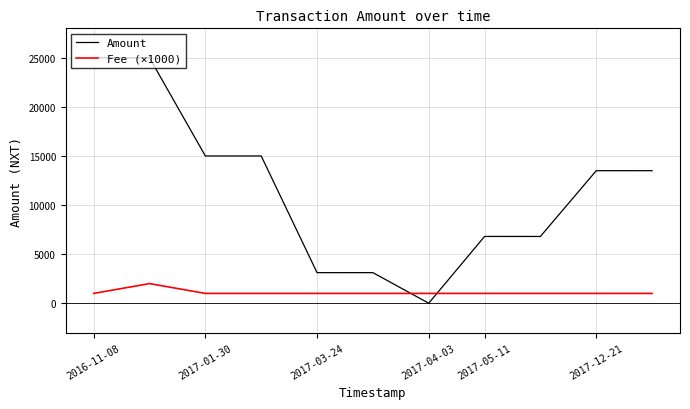

Which series ends up on top after the final intersection of Fee (×1000) and Amount?

Amount